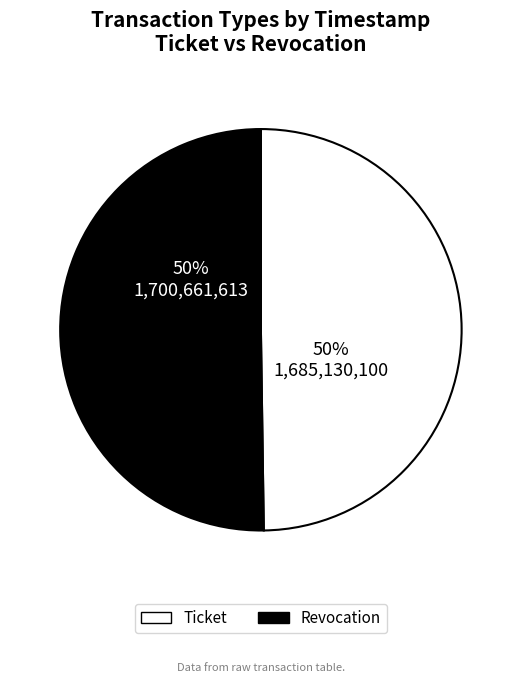

The Revocation slice represents 59% of the pie. True or false?

False